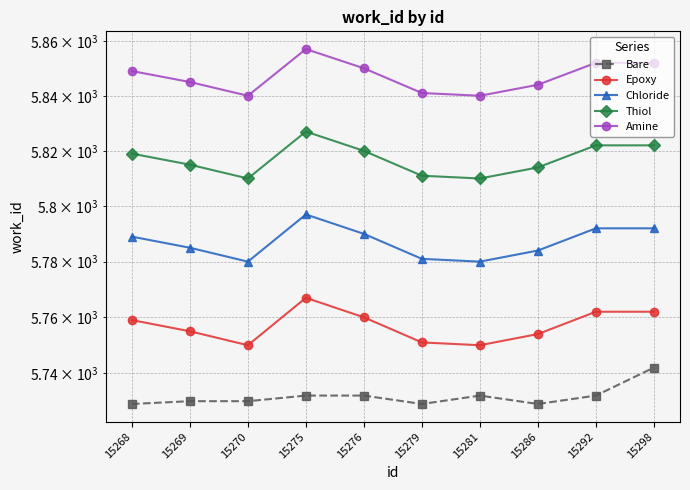

What is the sum of the Bare values at 15286 and 15269?

11459